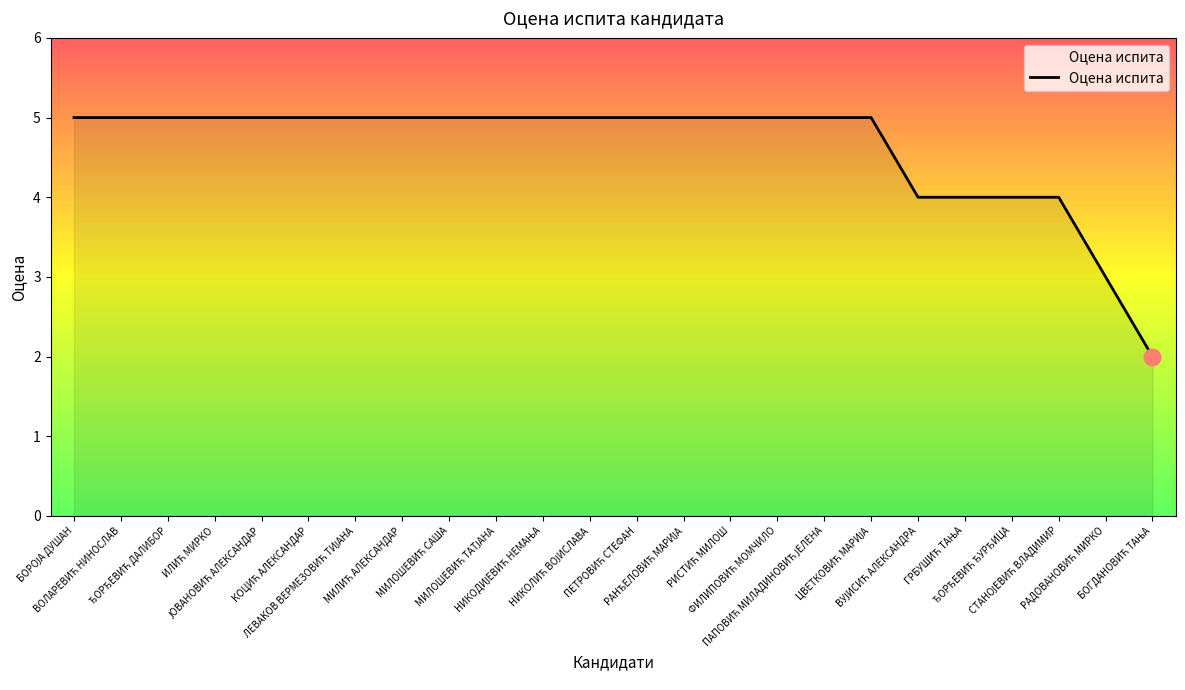

What is the difference between the maximum and minimum values?

3